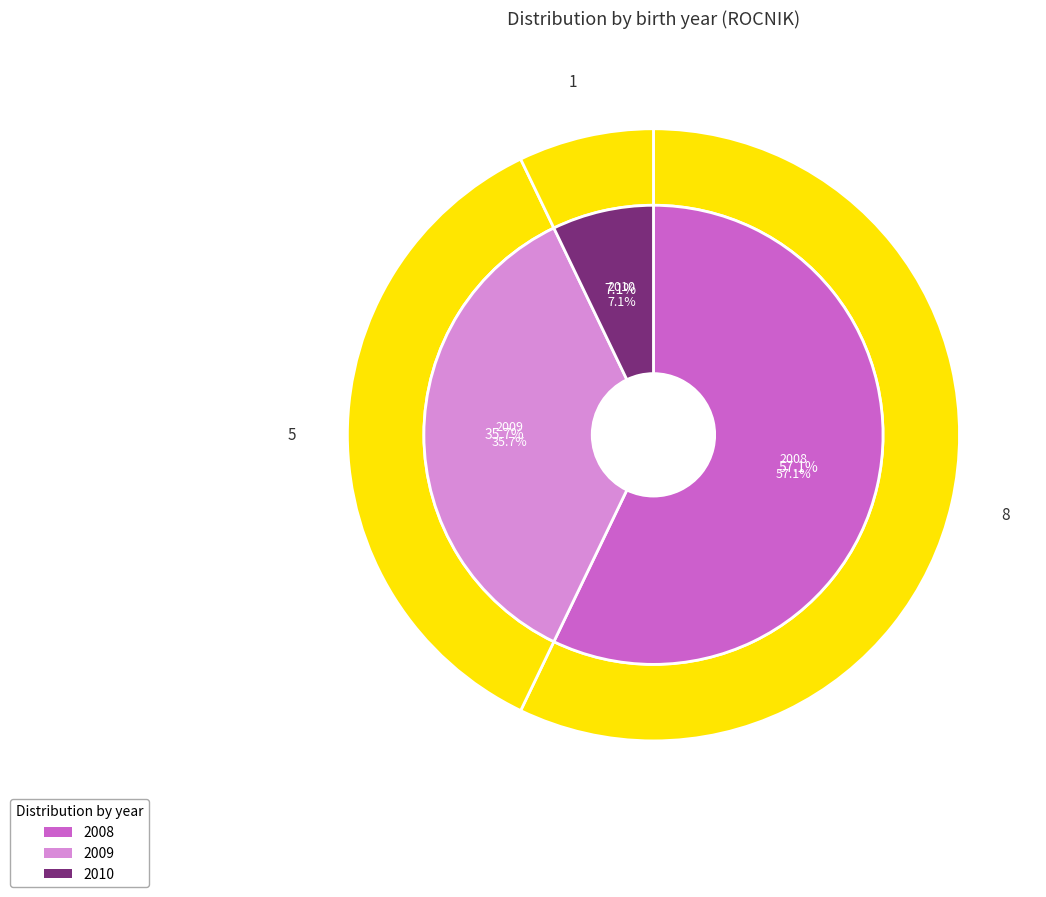

To the nearest percent, what percentage of the pie is 2008?

57%